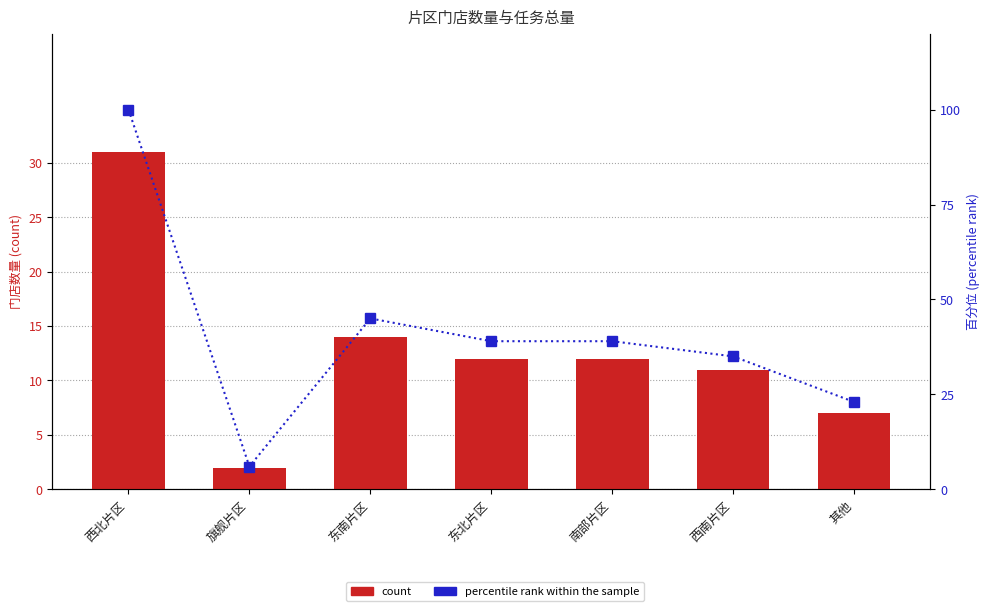

What is the label of the 2nd bar from the left?

旗舰片区